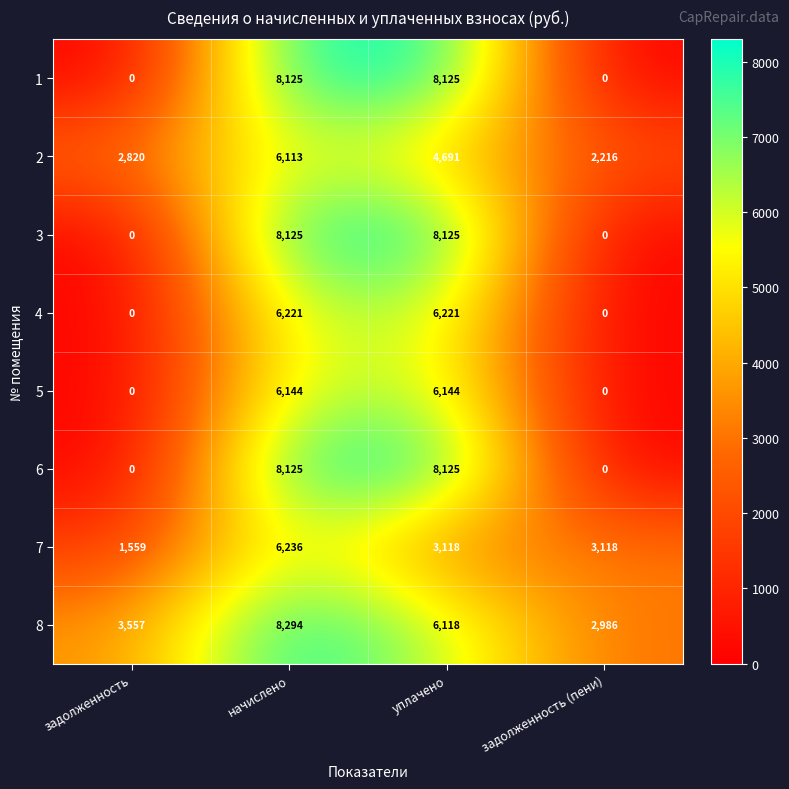

At which category is the sum across all series the highest?

начислено